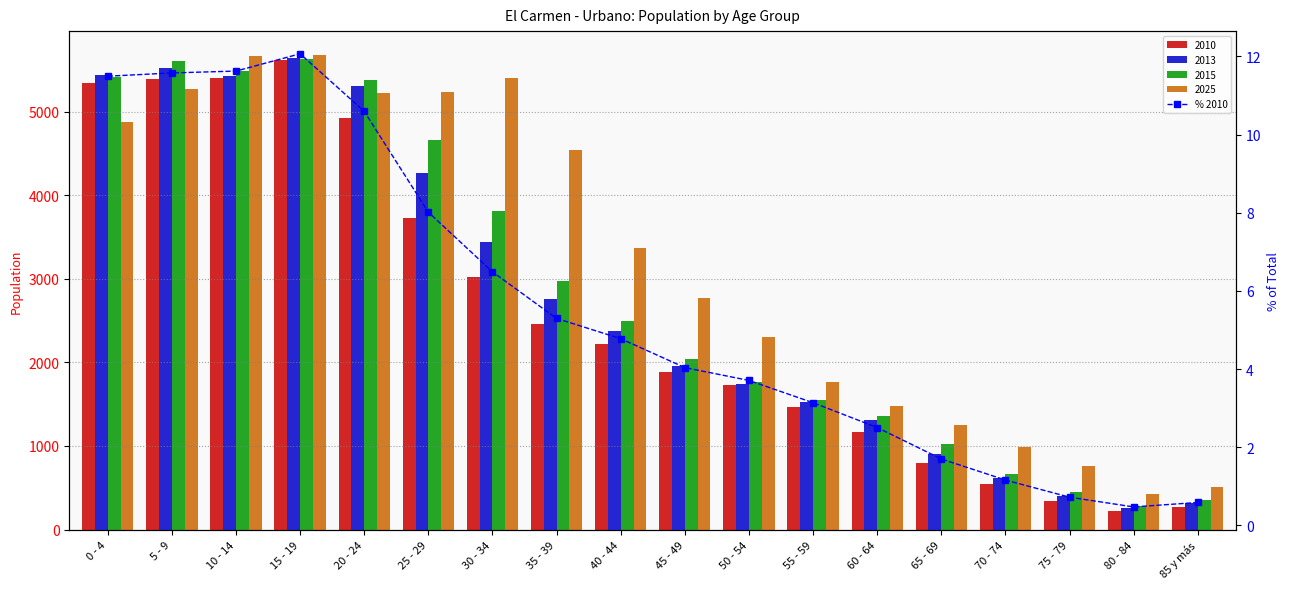

Is it true that the value at 0 - 4 is 11.5?

True